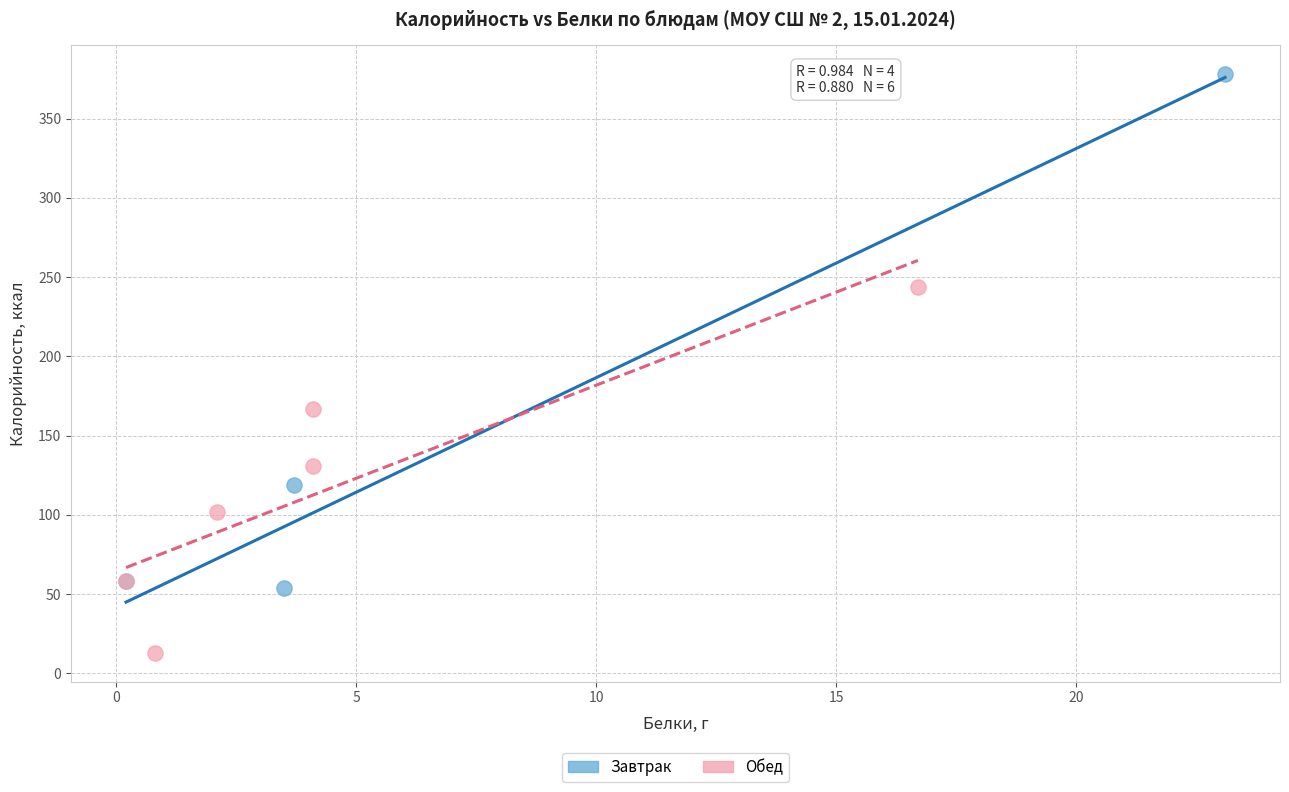

Which series contains the highest Y value?

Завтрак